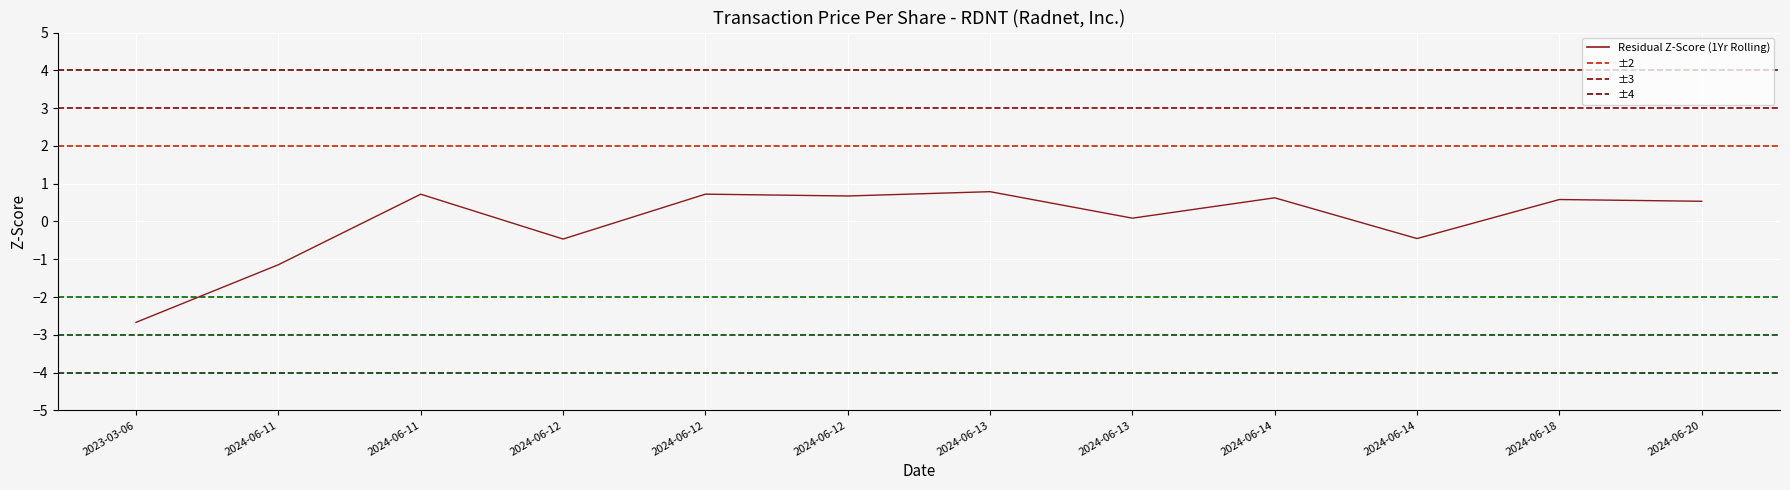

How many lines are shown in the chart?

1